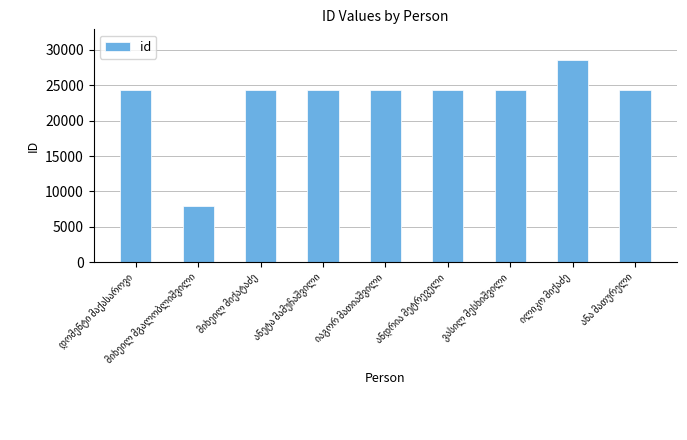

What is the value of the 6th bar from the left?

24394